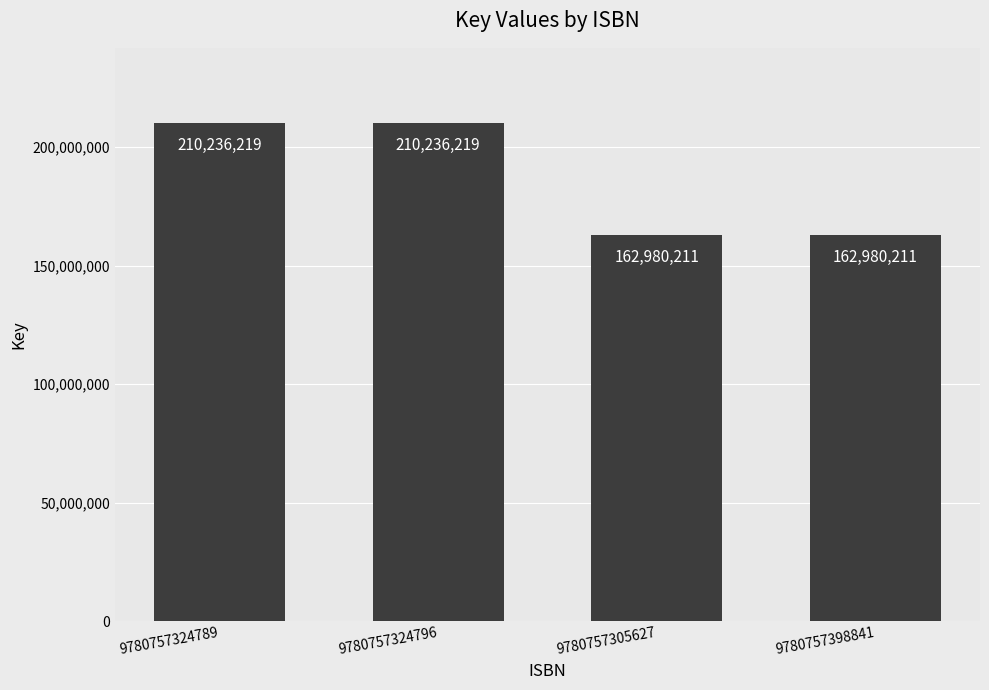

The value at 9780757324796 is 210236219. True or false?

True